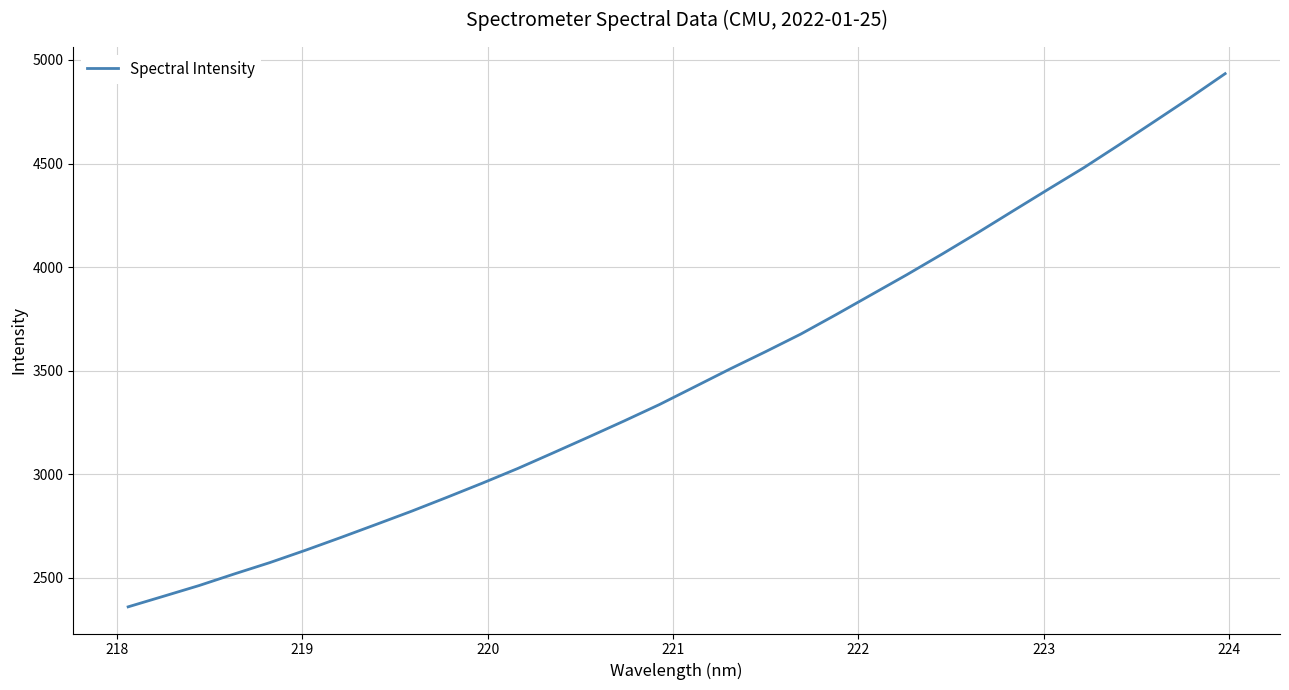

What is the minimum value shown in the chart?

2360.2